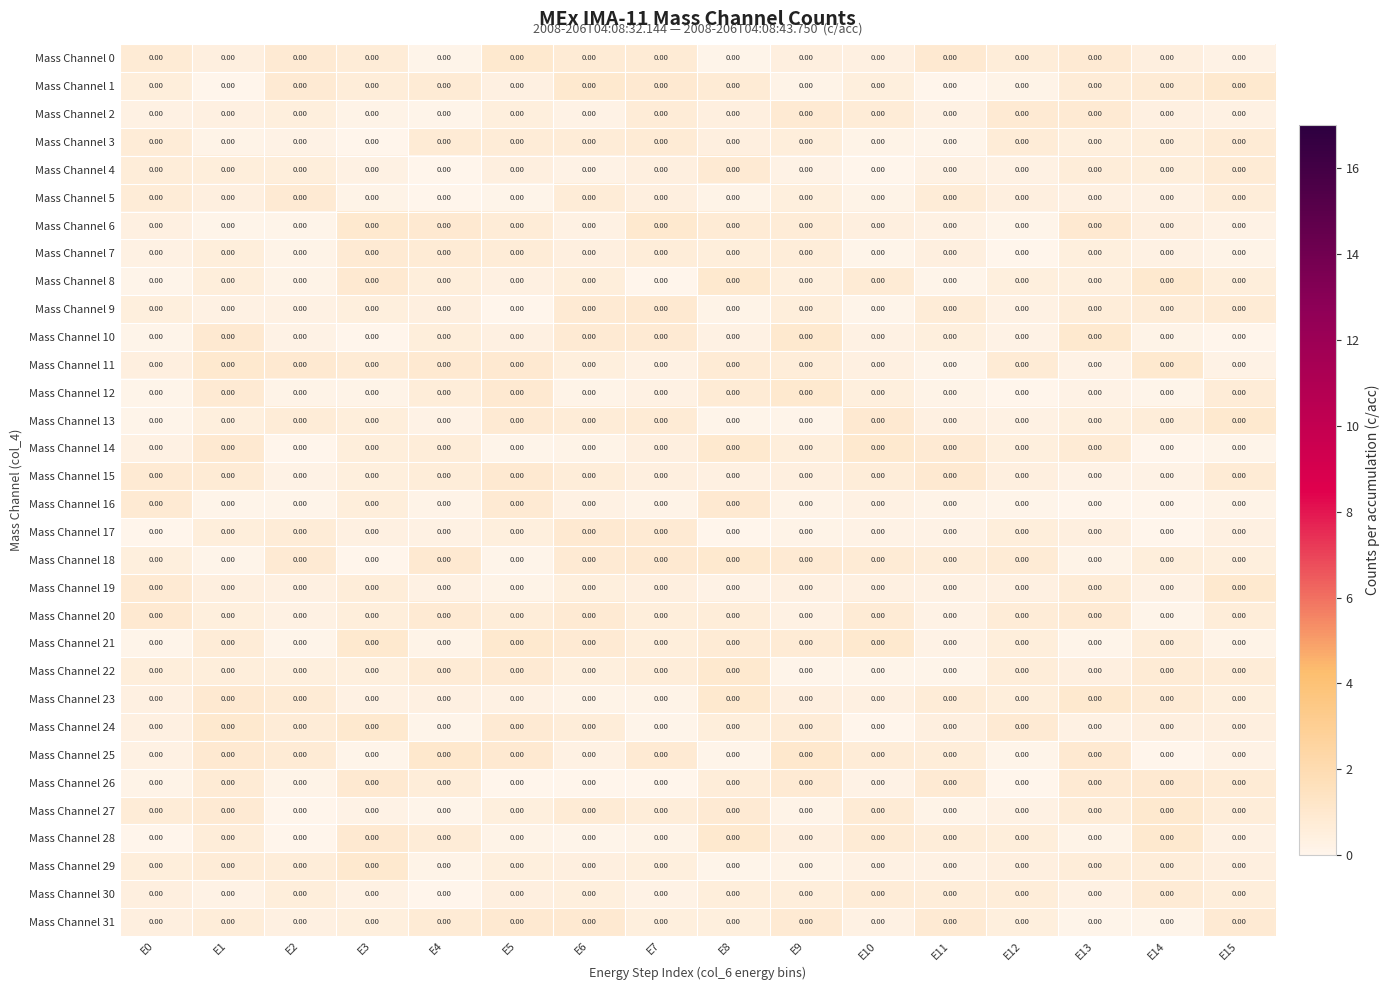

Which category has the lowest value in the Mass Channel 21 series?

E2